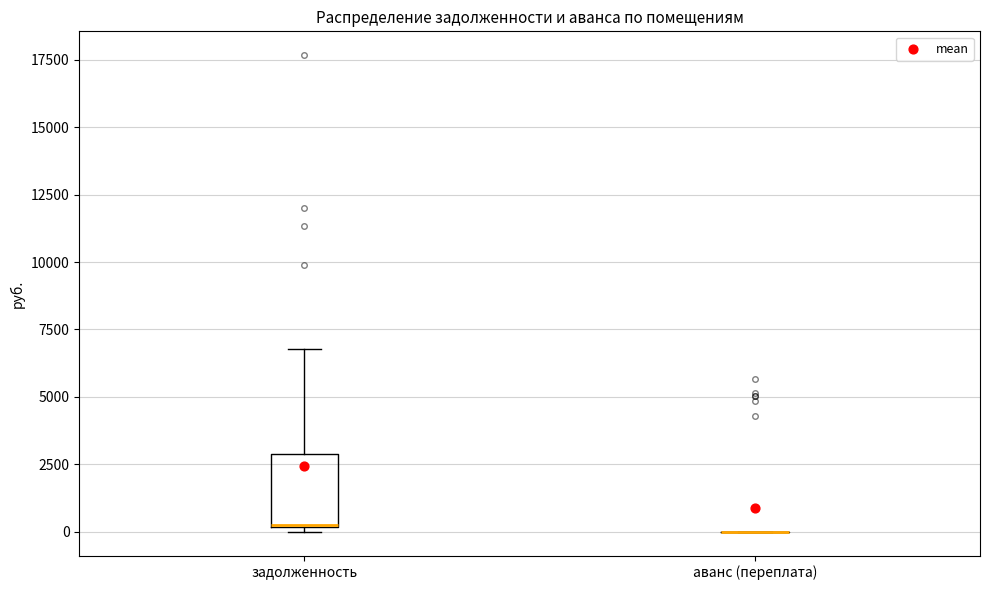

Reading left to right, read every box against the y-axis: the position of its median line, the range the box covers, and the ends of its whiskers. The values are not printed on the chart, so give them approximately, as read against the axis.

задолженность: median 0, box 0 to 3000, whiskers 0 (just below the box's lower edge) to 7000
аванс (переплата): box collapsed to a line at 0, whiskers 0 to 0